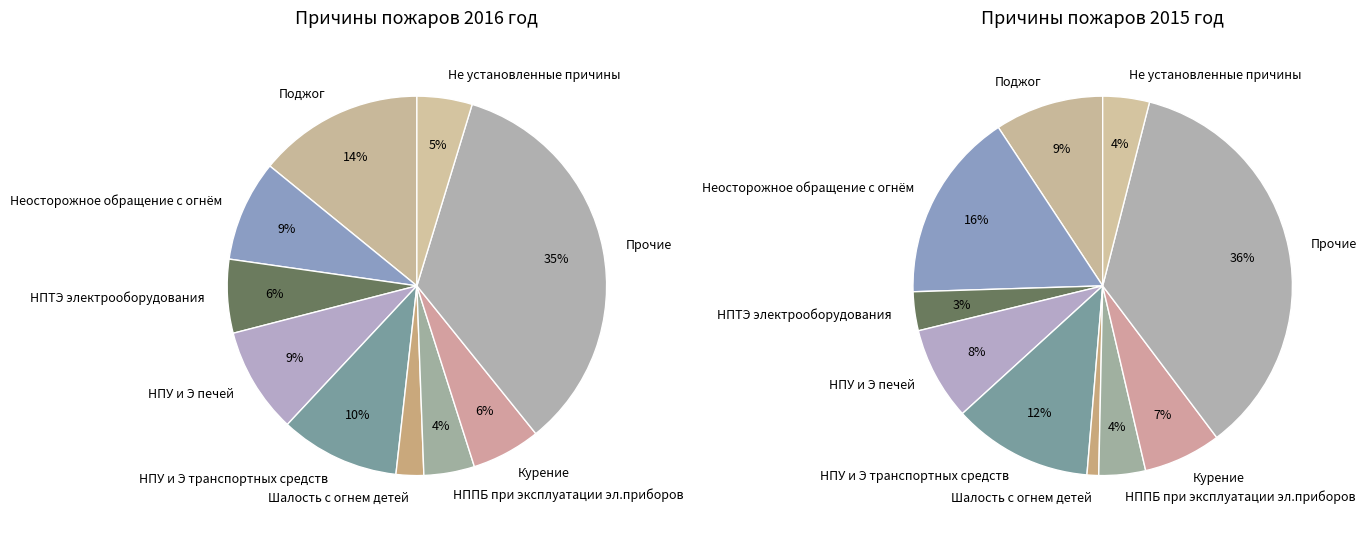

Is there any slice that represents more than half of the pie?

No